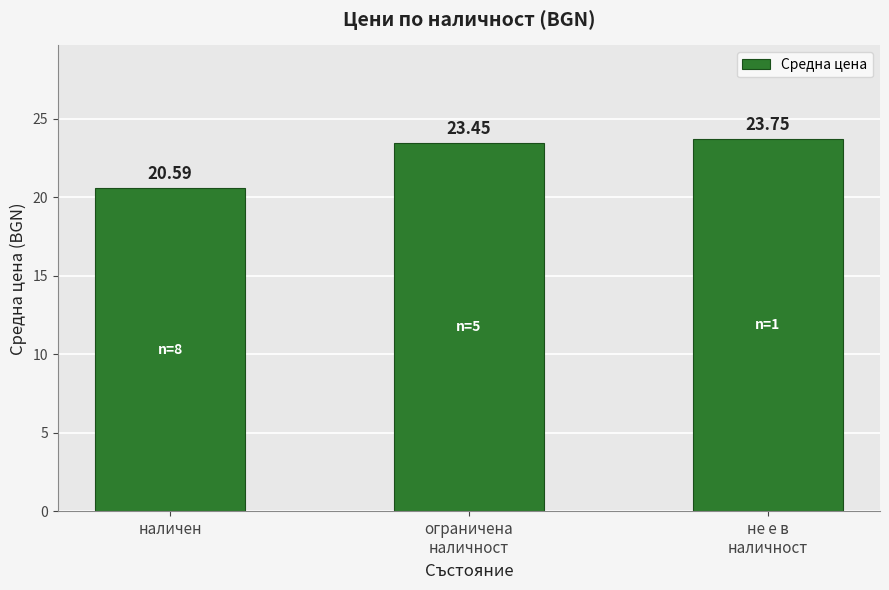

What is the sum of the values at не е в
наличност and ограничена
наличност?

47.2